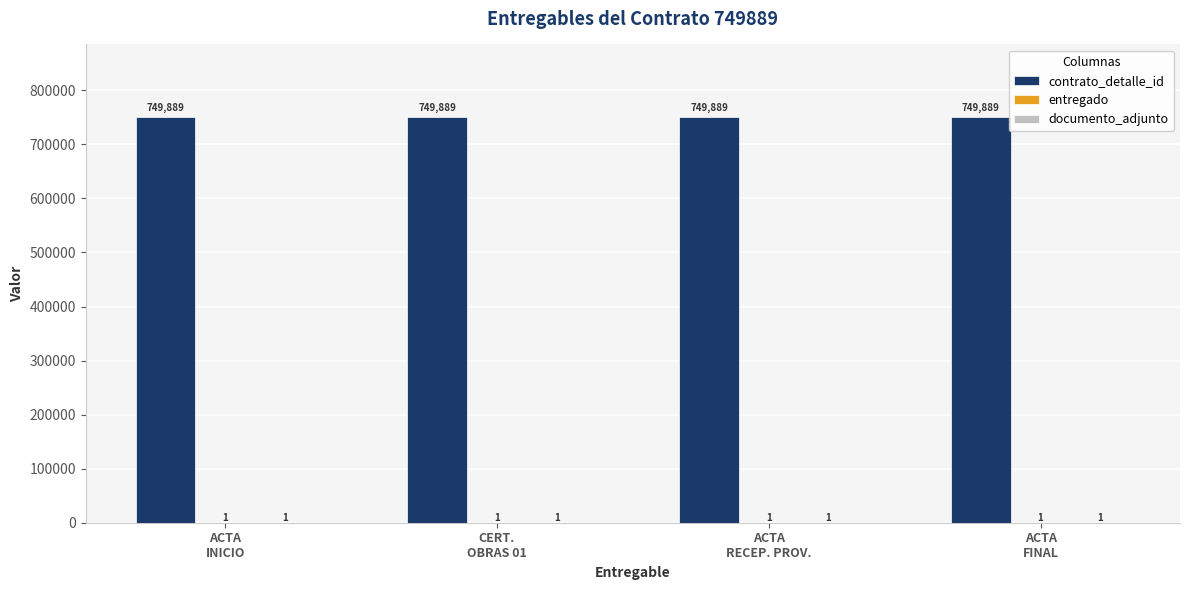

Which series has the largest total across all categories?

contrato_detalle_id